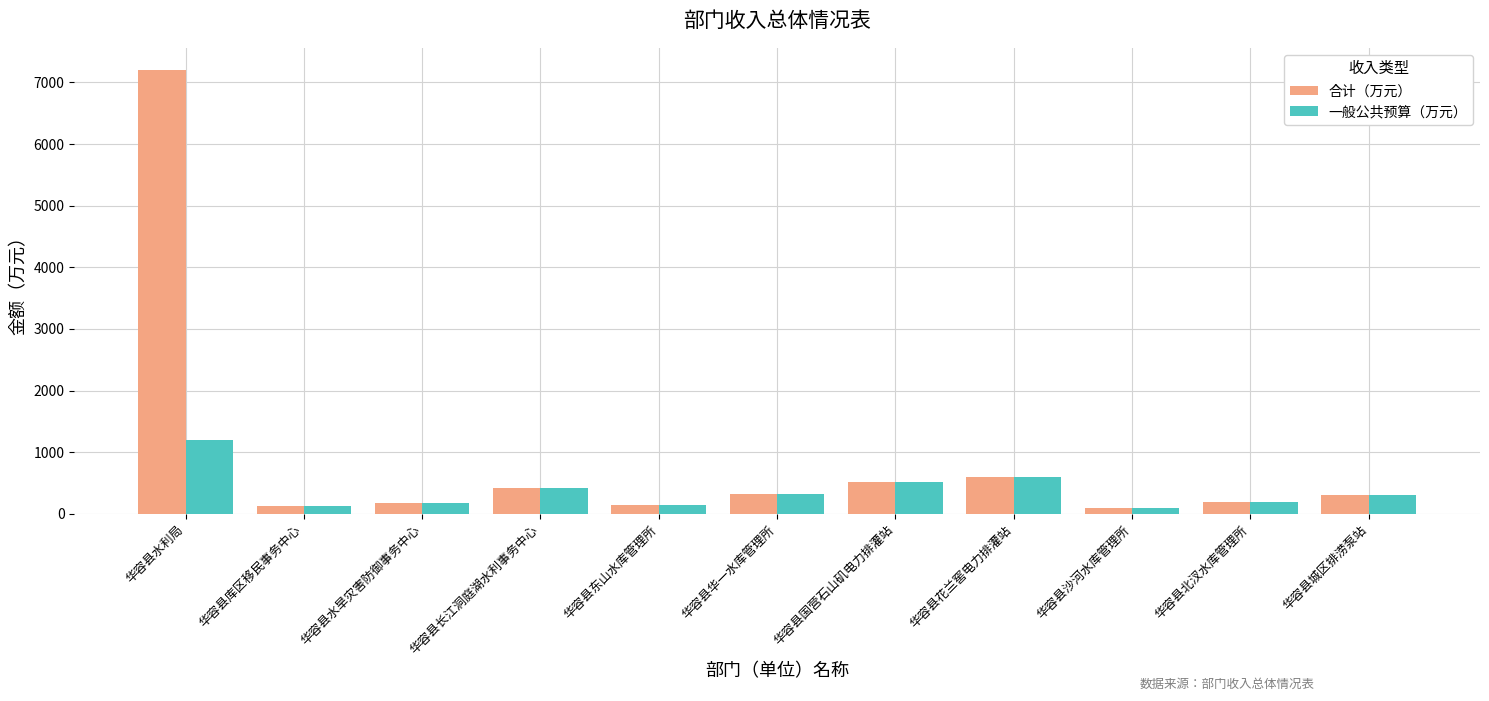

Is it true that 合计（万元） equals 4818.2 at 华容县水利局?

False